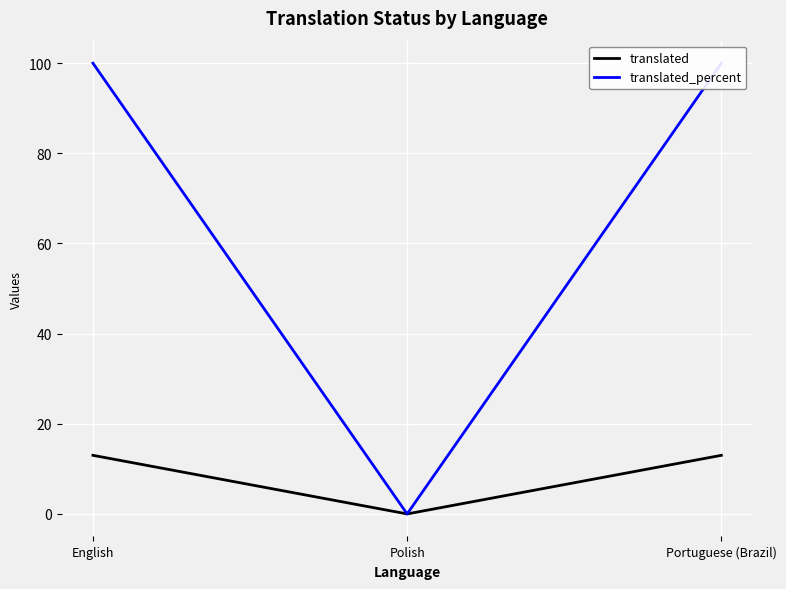

What is the maximum value shown in the chart?

100